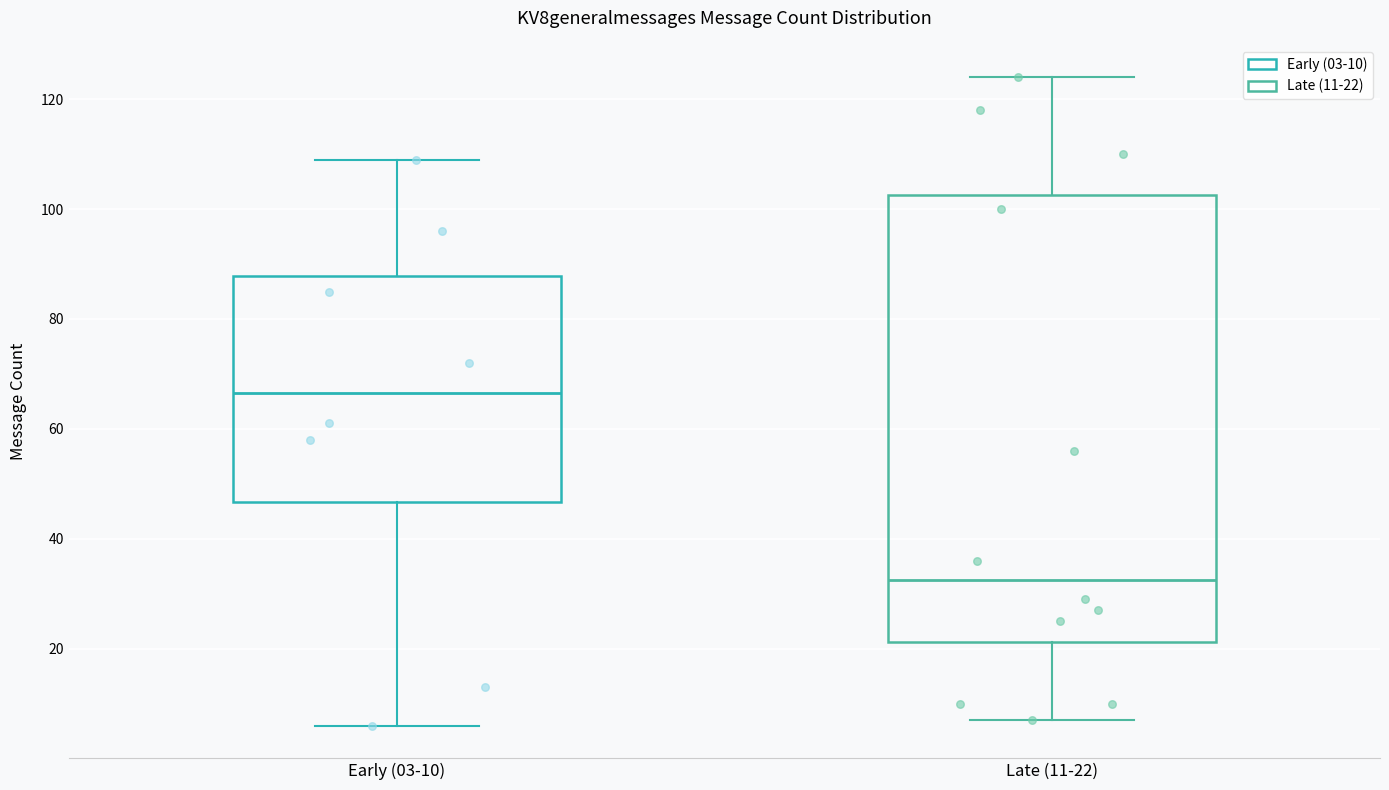

Where does the lower whisker of the box for Early (03-10) end on the y-axis? The values are not printed on the chart, so give them approximately, as read against the axis.

6